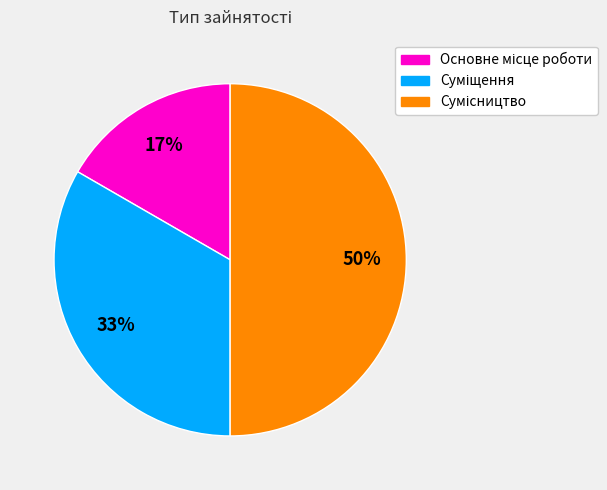

To the nearest percent, what is the difference between the largest and smallest slice percentages?

33%